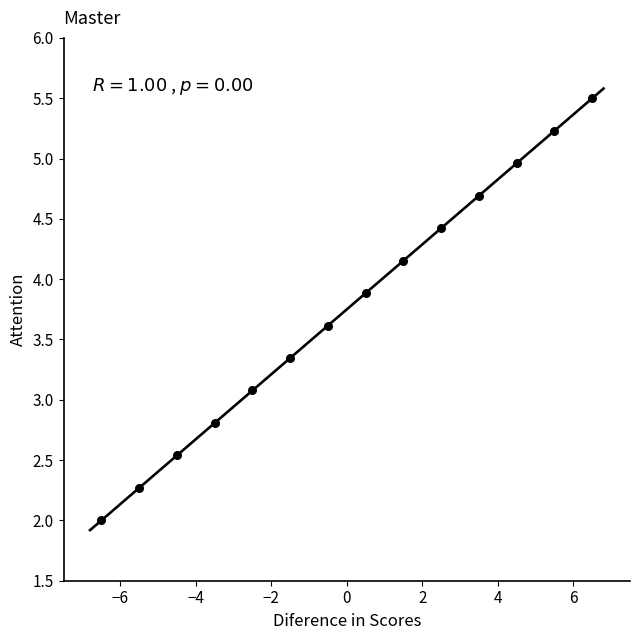

What Y value in the scatter plot is closest to 3?

3.1